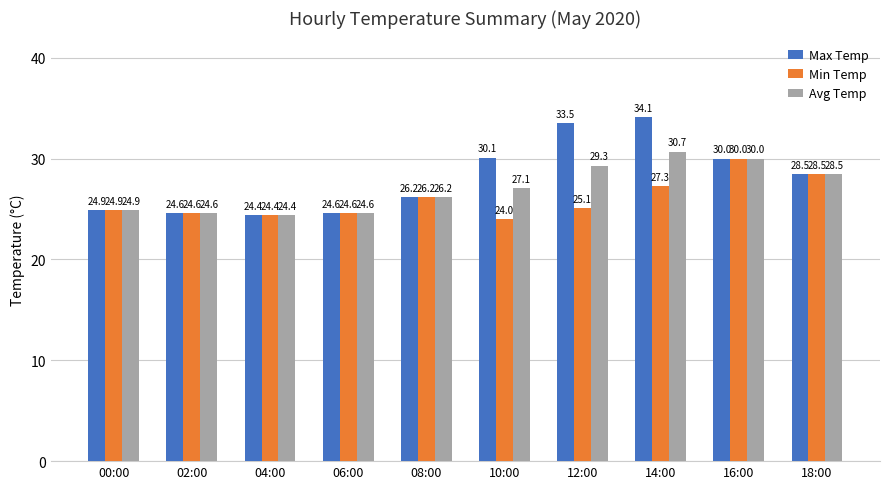

What value does the Min Temp series have at 12:00?

25.1